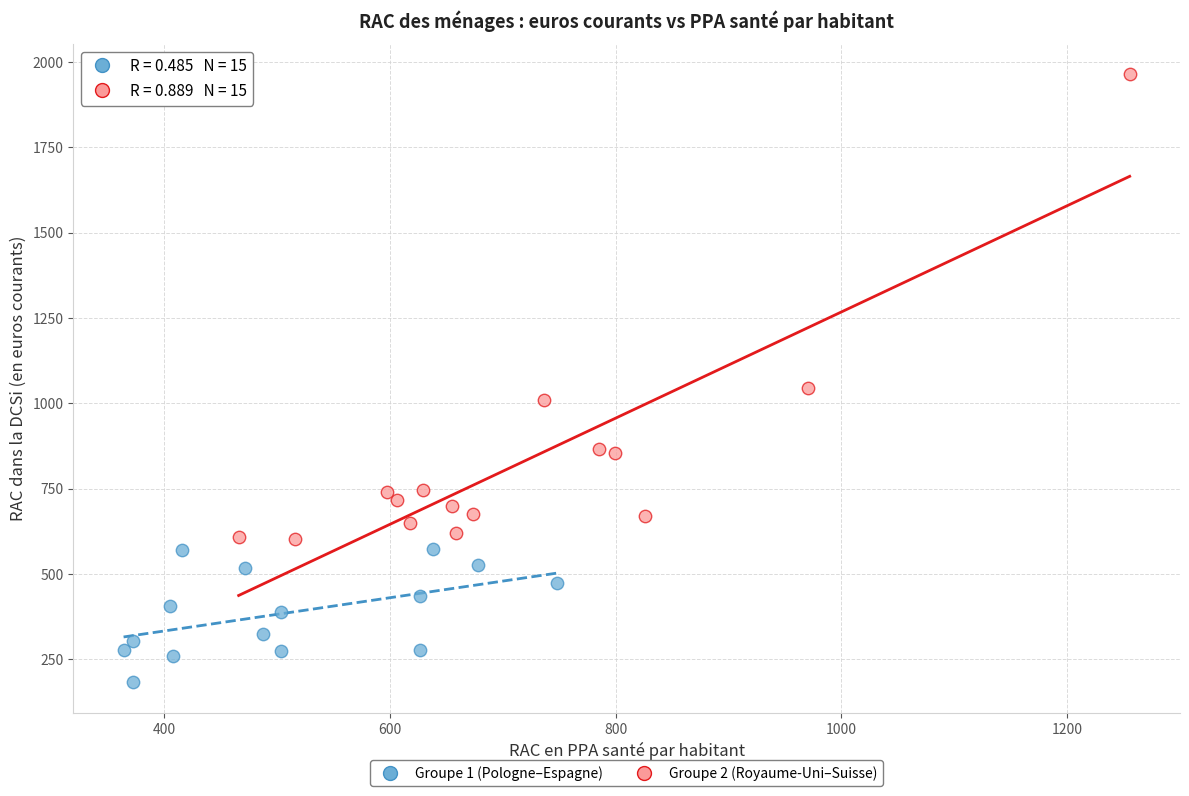

What are all the series names shown in the legend?

Groupe 1 (Pologne–Espagne), Groupe 2 (Royaume-Uni–Suisse)